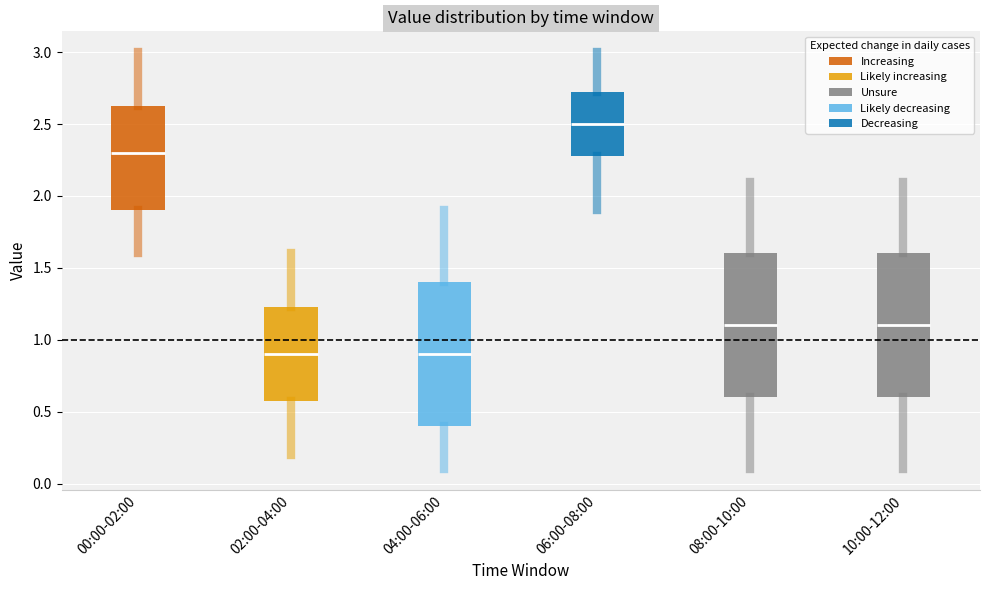

Where is the upper edge of the box for 02:00-04:00 on the y-axis? The values are not printed on the chart, so give them approximately, as read against the axis.

1.25